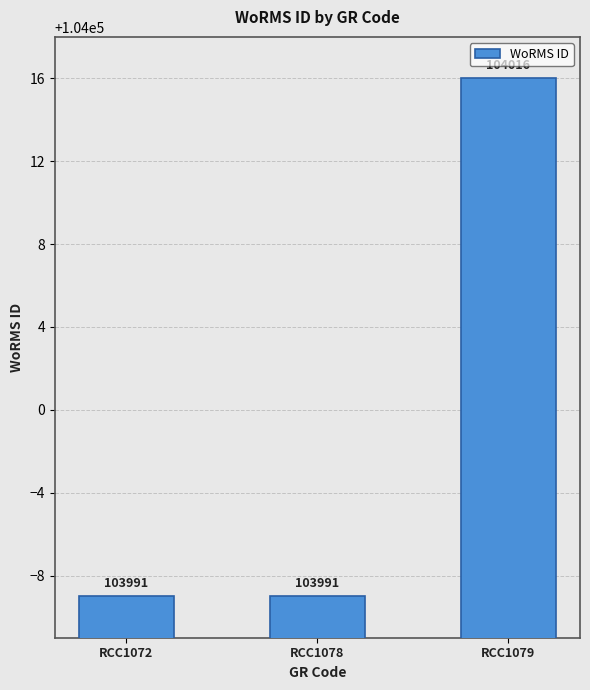

The chart shows a value of 174842 at RCC1078. True or false?

False